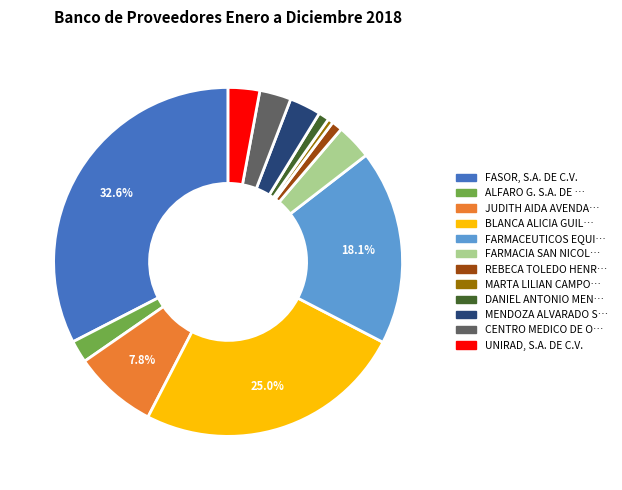

Is there any slice that represents more than half of the pie?

No